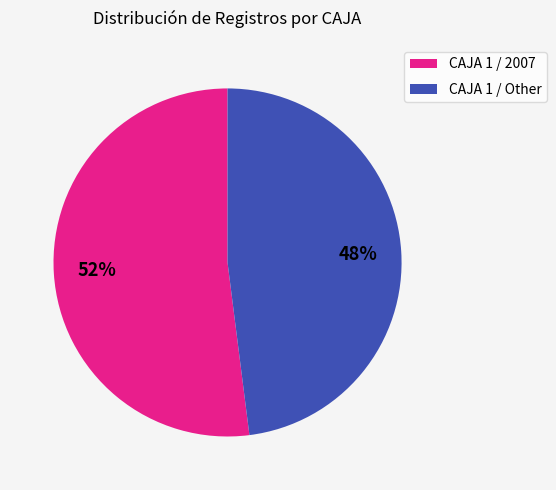

Is there any slice that represents more than half of the pie?

Yes